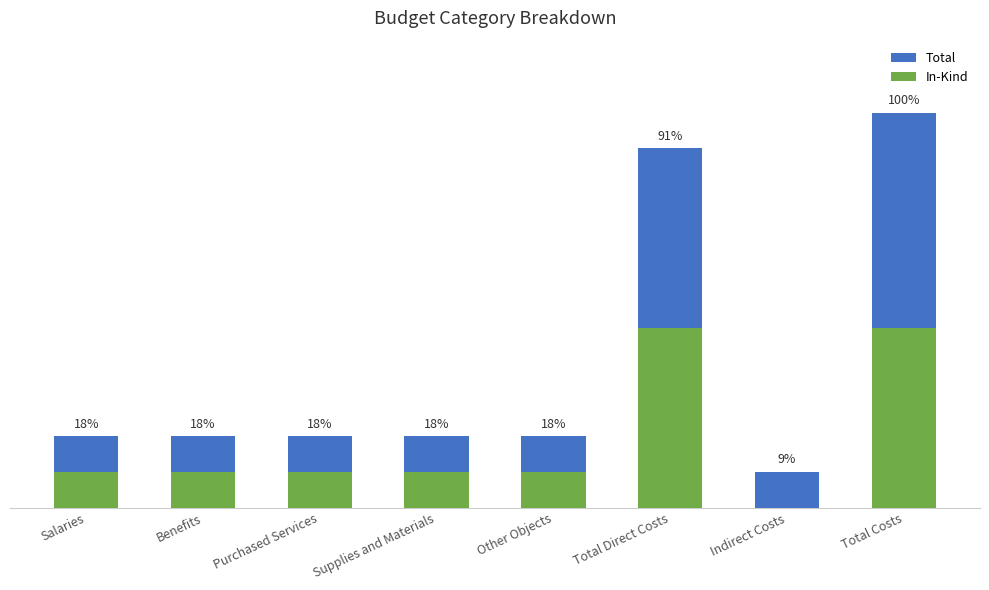

At which category is the sum across all series the highest?

Total Costs